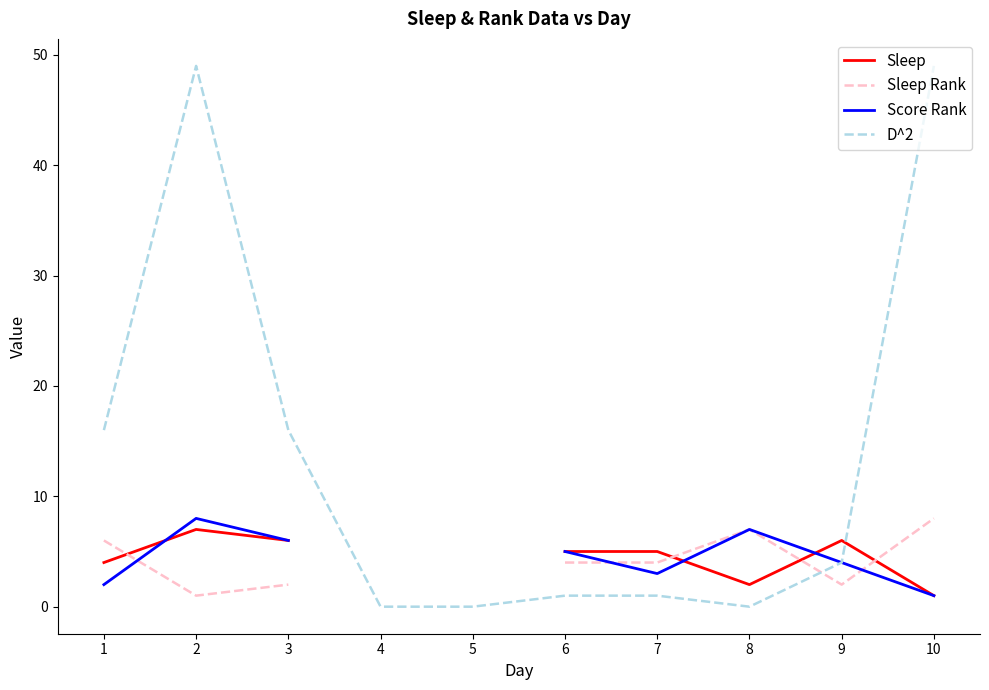

Which series changed the most between 7 and 9?

D^2